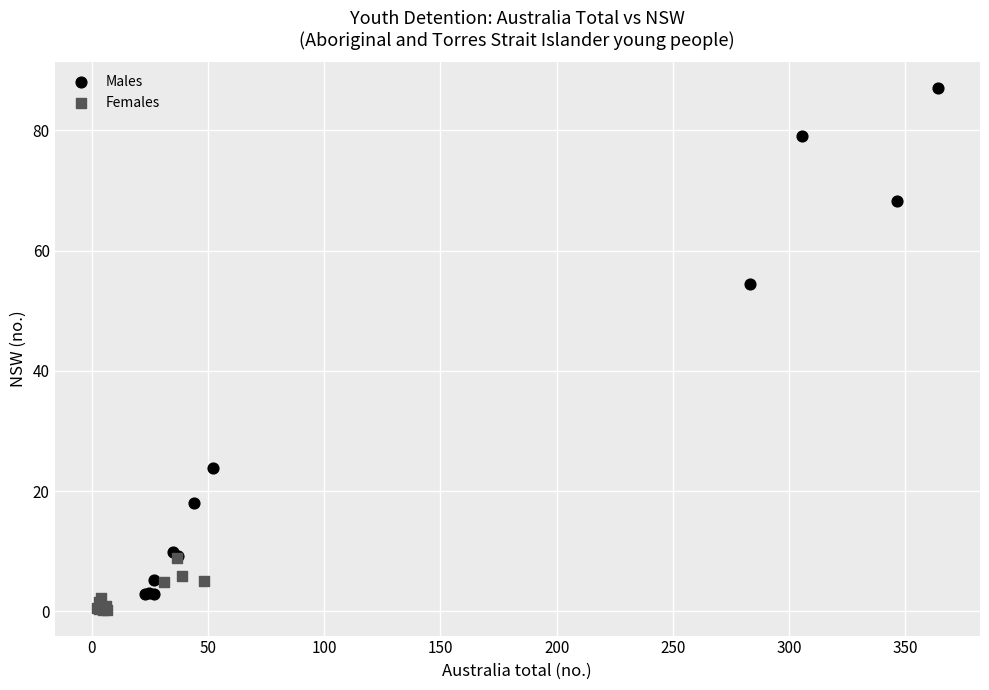

Which series reaches the maximum Y coordinate?

Males